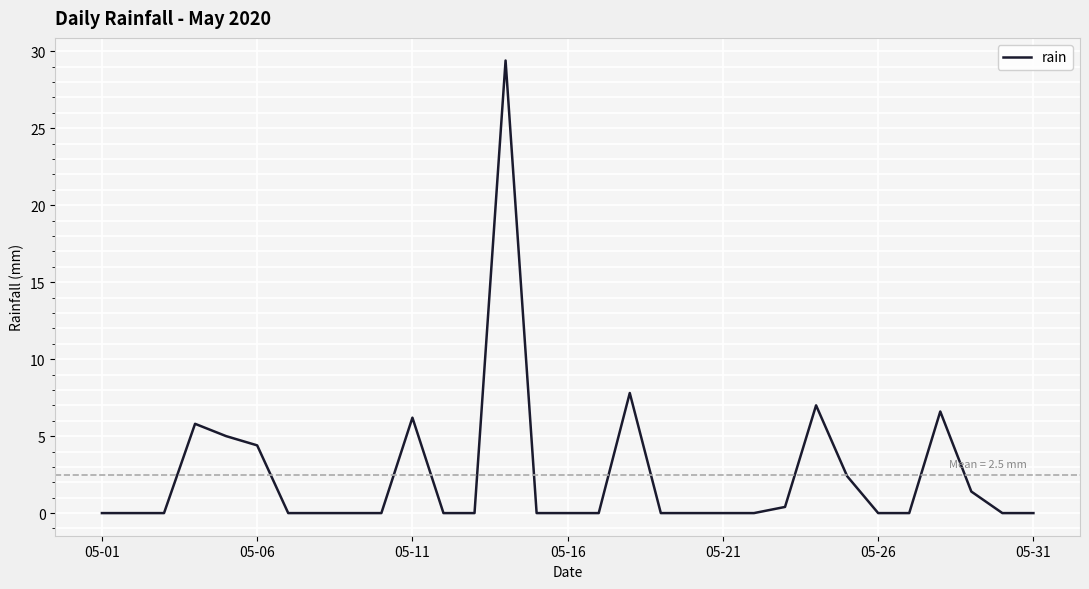

True or false: there are more than 0 points higher than both neighbors.

True